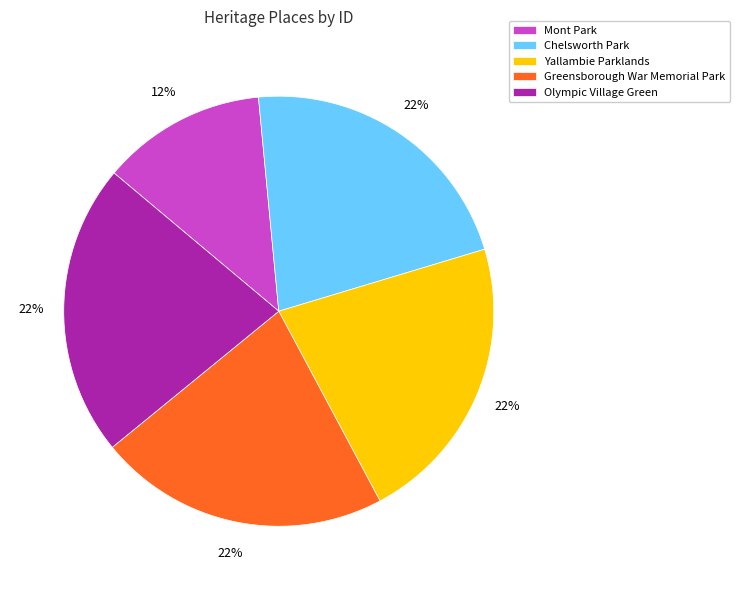

Approximately how many times larger is the value at Yallambie Parklands compared to Chelsworth Park?

1.0